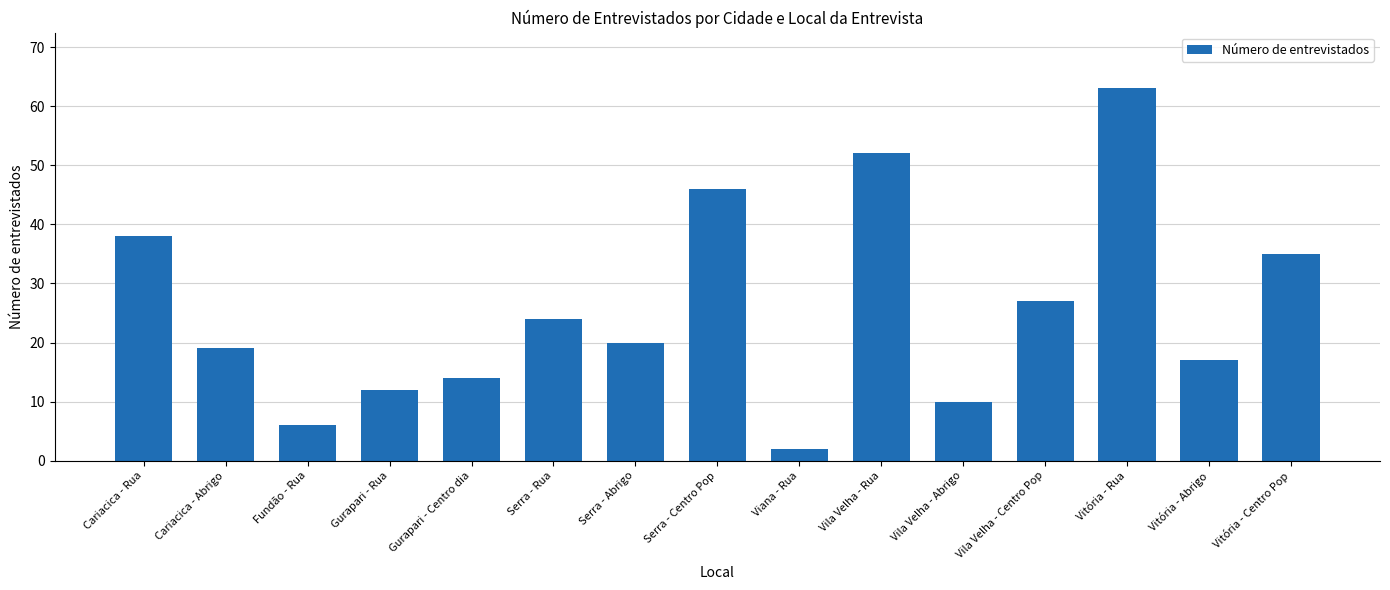

Rank the categories by value from highest to lowest.

Vitória - Rua, Vila Velha - Rua, Serra - Centro Pop, Cariacica - Rua, Vitória - Centro Pop, Vila Velha - Centro Pop, Serra - Rua, Serra - Abrigo, Cariacica - Abrigo, Vitória - Abrigo, Gurapari - Centro dia, Gurapari - Rua, Vila Velha - Abrigo, Fundão - Rua, Viana - Rua